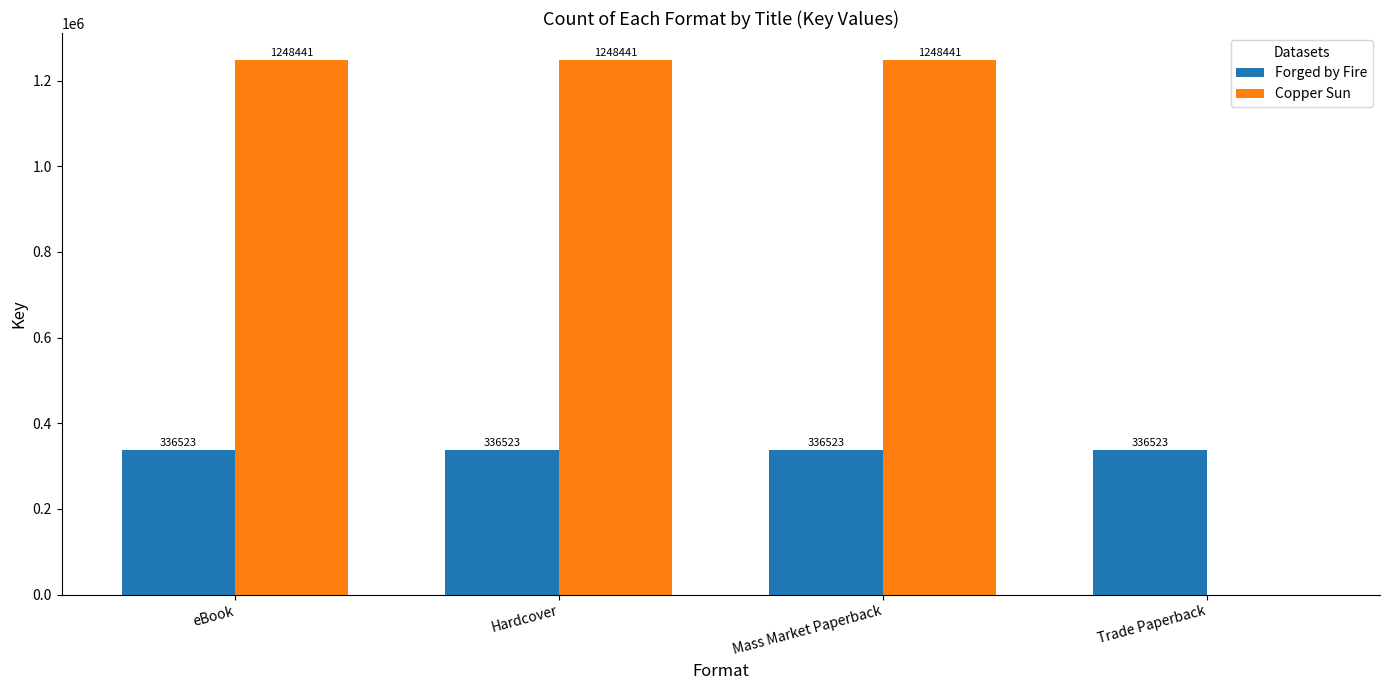

Is it true that Forged by Fire equals 530913 at Hardcover?

False